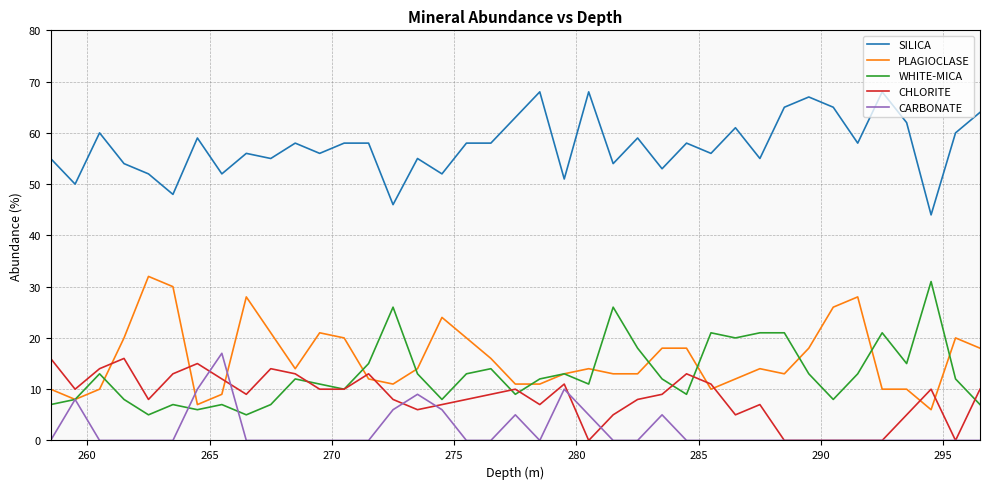

Does the chart display data point markers on the line(s)?

No